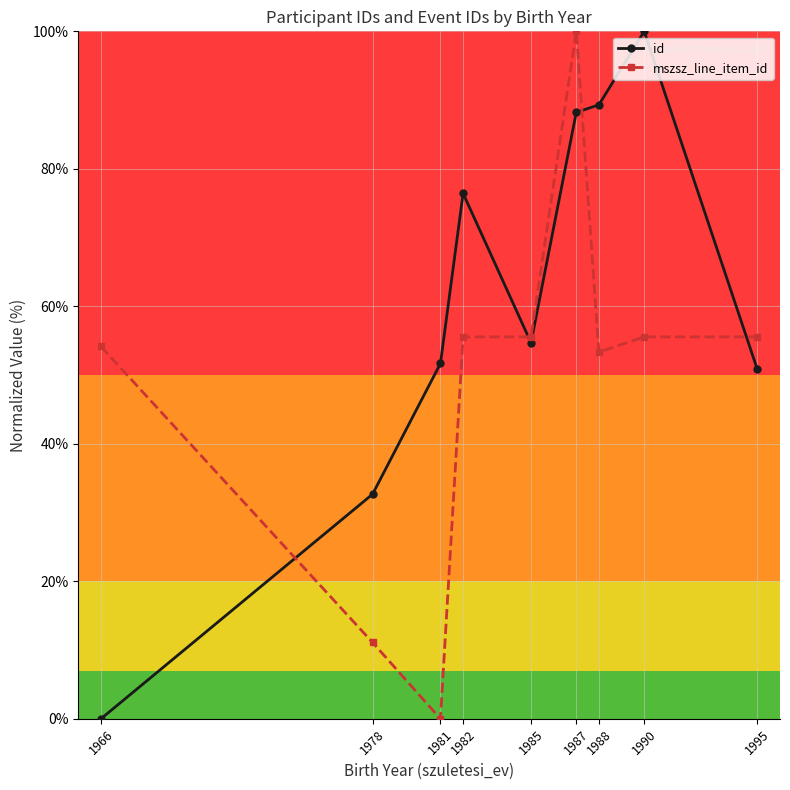

Rank the series at 1990 from highest to lowest value.

id, mszsz_line_item_id